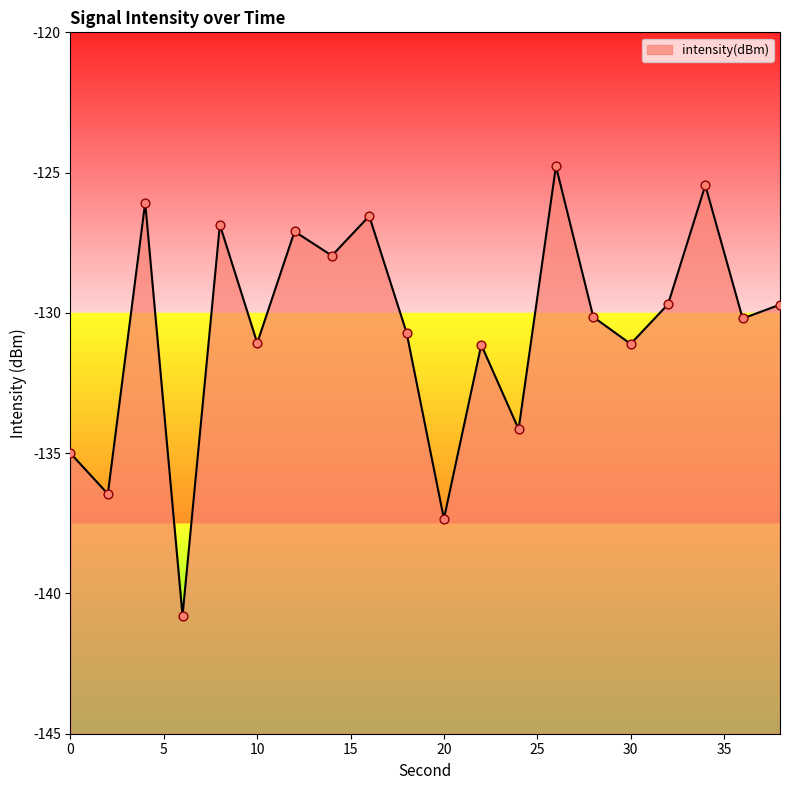

Which has a higher value, 26 or 22?

26